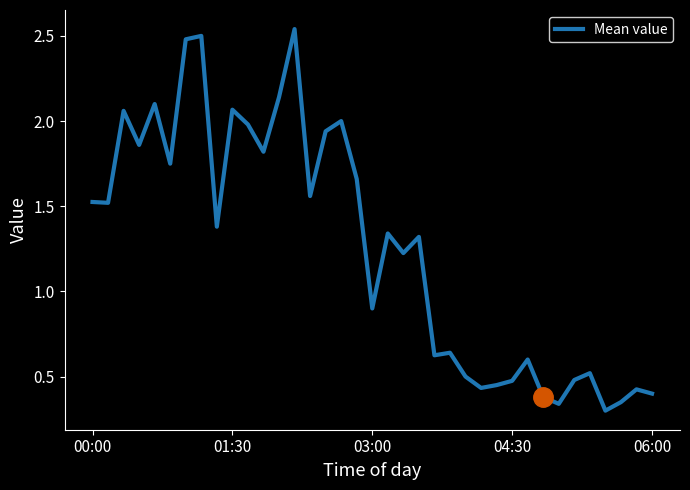

What is the difference between the maximum and minimum values?

2.2